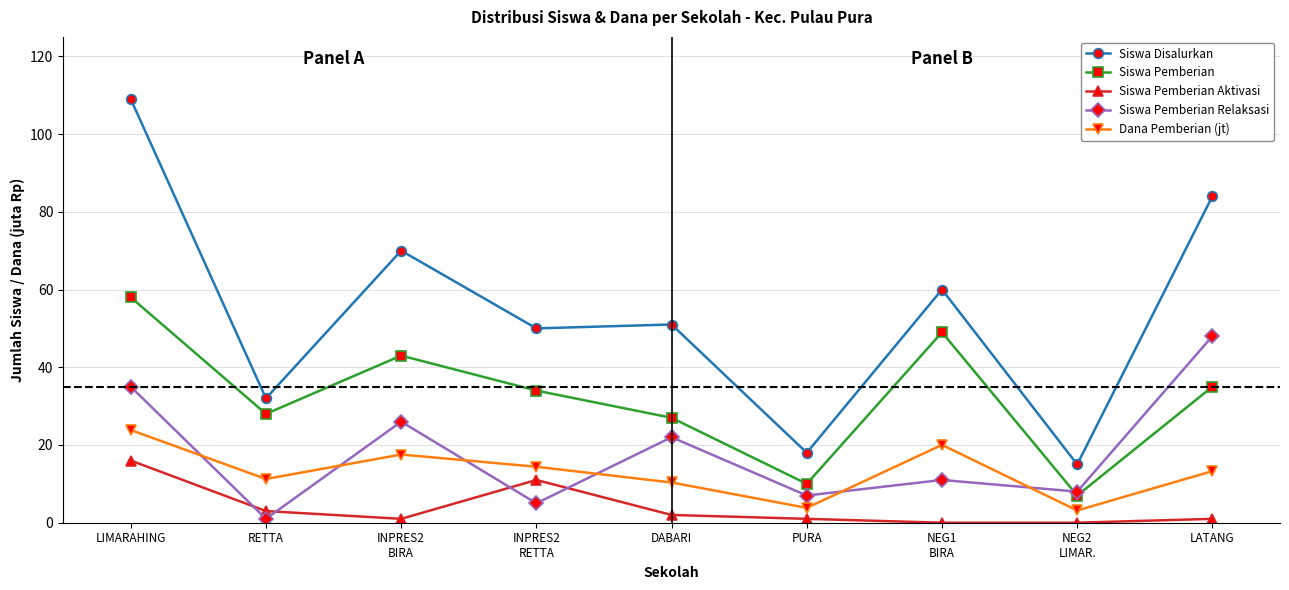

Which series has the widest spread of values?

Siswa Disalurkan